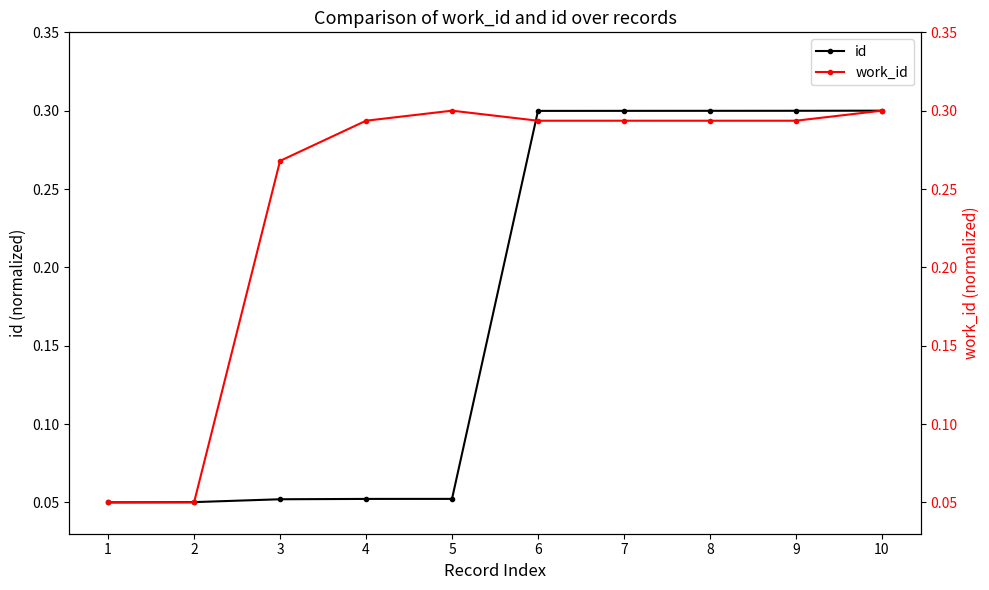

Rank the series by their average value, from highest to lowest.

work_id, id